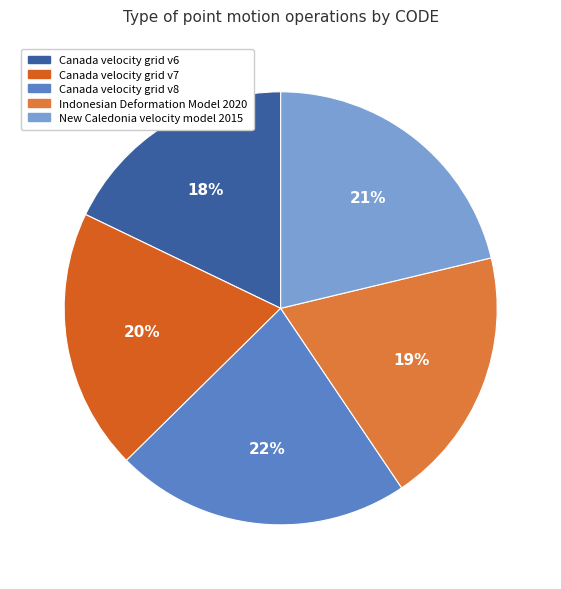

To the nearest percent, what is the average slice percentage?

20%